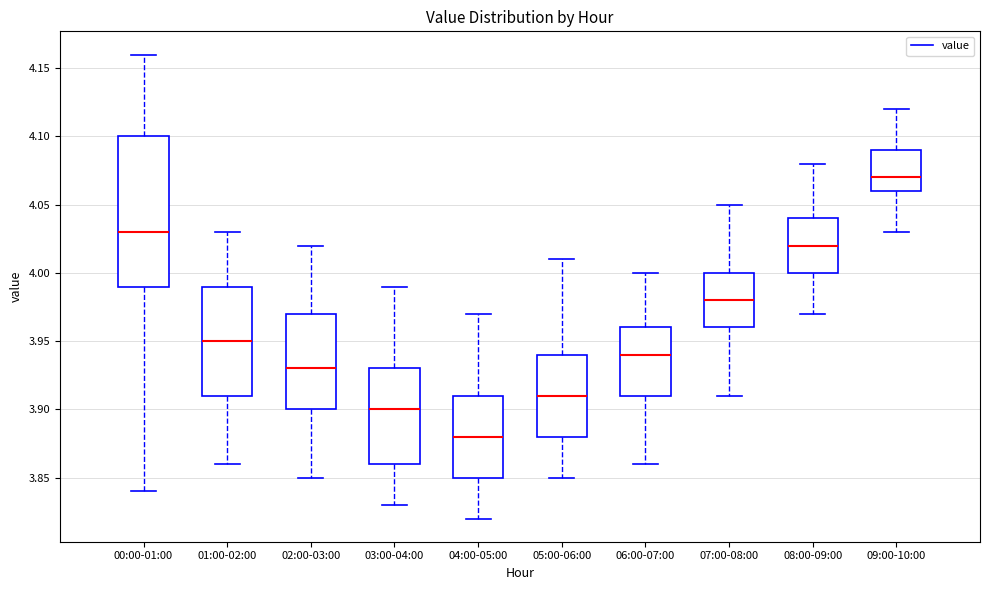

Reading left to right, transcribe this box plot: for each box, give where its median line is, the range the box spans, and where its two whiskers end, as read against the y-axis. The values are not printed on the chart, so give them approximately, as read against the axis.

00:00-01:00: median 4.03, box 3.99 to 4.10, whiskers 3.84 to 4.16
01:00-02:00: median 3.95, box 3.91 to 3.99, whiskers 3.86 to 4.03
02:00-03:00: median 3.93, box 3.90 to 3.97, whiskers 3.85 to 4.02
03:00-04:00: median 3.90, box 3.86 to 3.93, whiskers 3.83 to 3.99
04:00-05:00: median 3.88, box 3.85 to 3.91, whiskers 3.82 to 3.97
05:00-06:00: median 3.91, box 3.88 to 3.94, whiskers 3.85 to 4.01
06:00-07:00: median 3.94, box 3.91 to 3.96, whiskers 3.86 to 4.00
07:00-08:00: median 3.98, box 3.96 to 4.00, whiskers 3.91 to 4.05
08:00-09:00: median 4.02, box 4.00 to 4.04, whiskers 3.97 to 4.08
09:00-10:00: median 4.07, box 4.06 to 4.09, whiskers 4.03 to 4.12